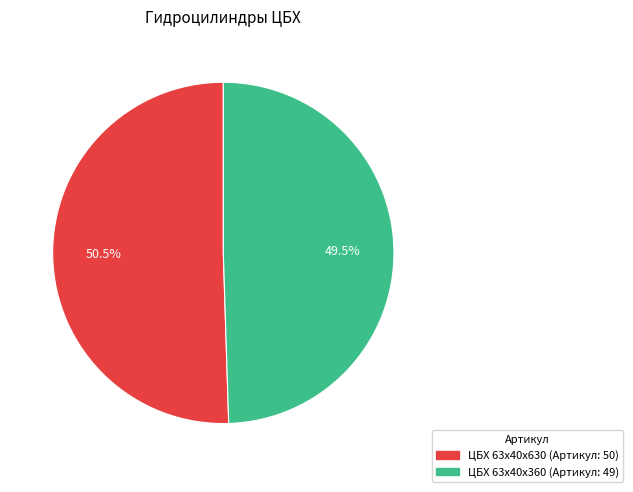

Does any single category account for the majority?

Yes